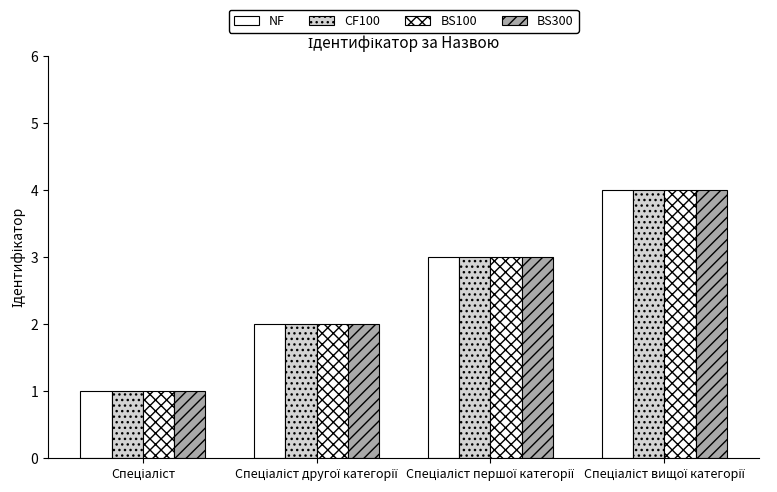

Is the value of CF100 at Спеціаліст першої категорії greater than the value of NF at Спеціаліст другої категорії?

Yes